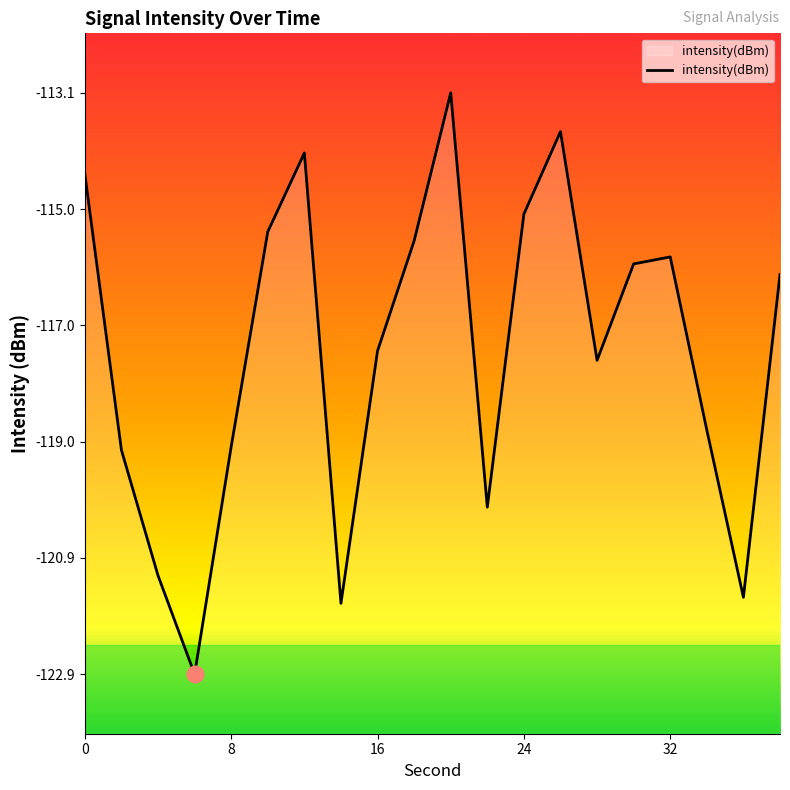

Is it true that the value at 0 is -114.5?

True